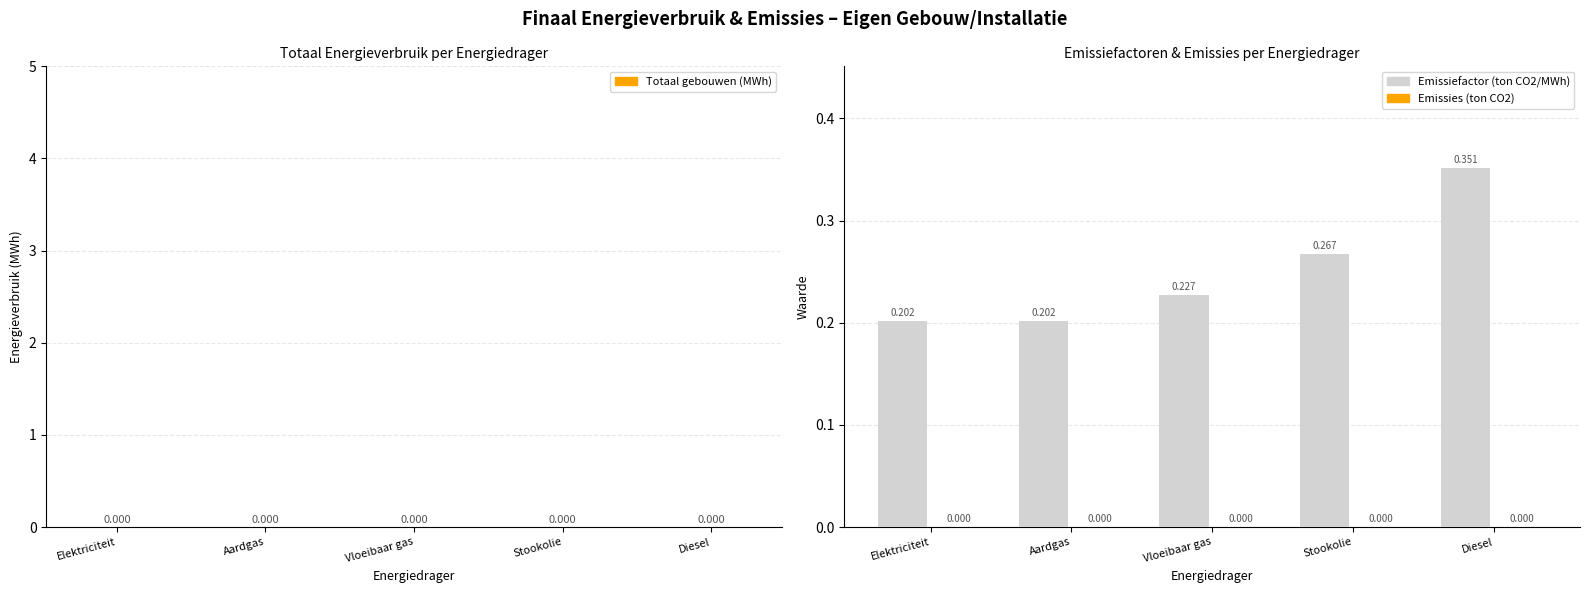

Between Diesel and Aardgas, which is larger?

Diesel